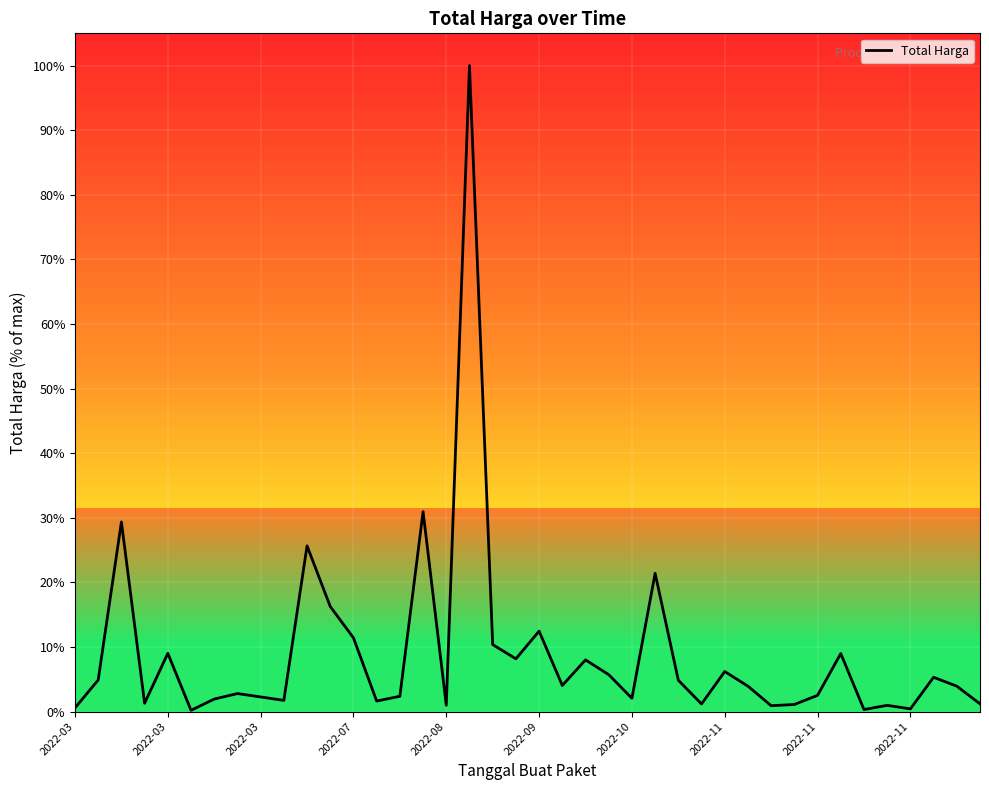

The value at 2022-03 is 4.9. True or false?

True